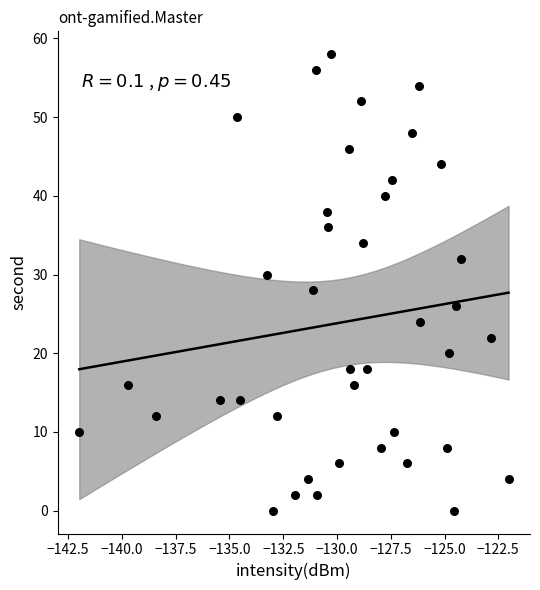

What is the range of Y values (max minus min)?

58